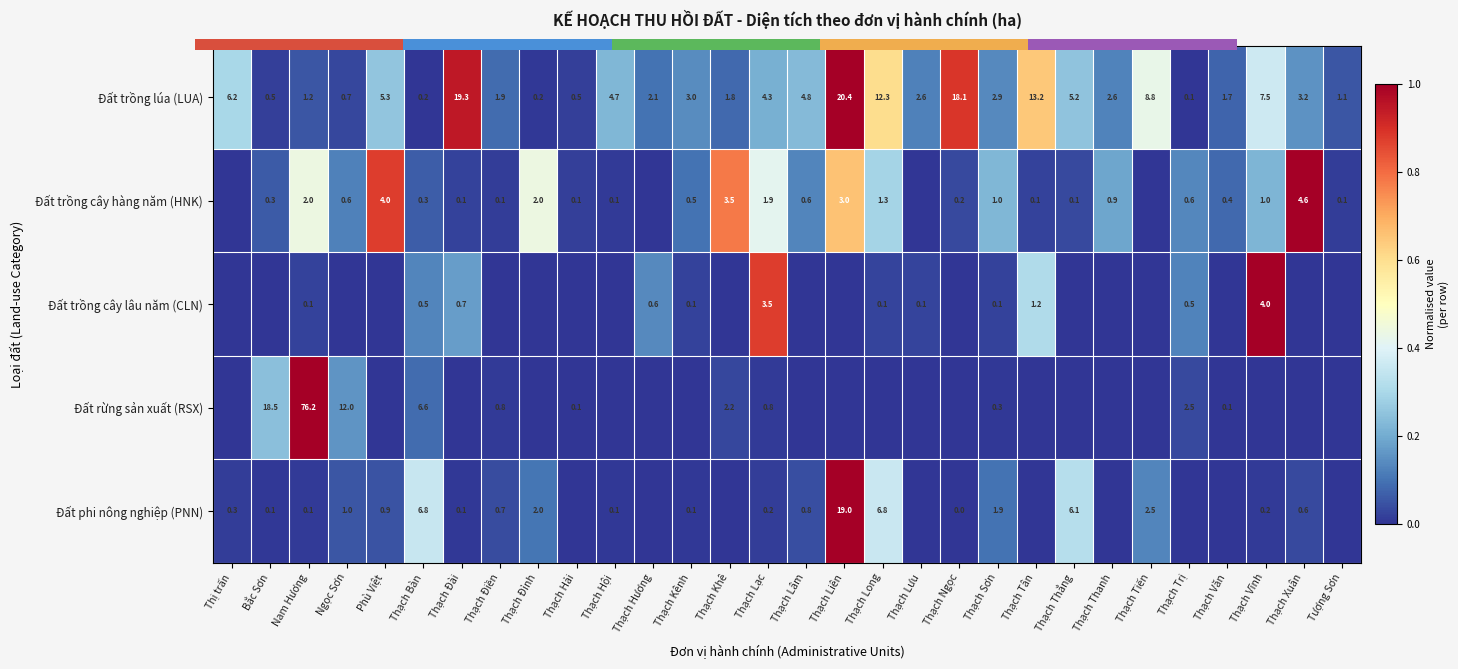

The value of Đất phi nông nghiệp (PNN) at Thạch Thắng is 0.5. True or false?

False